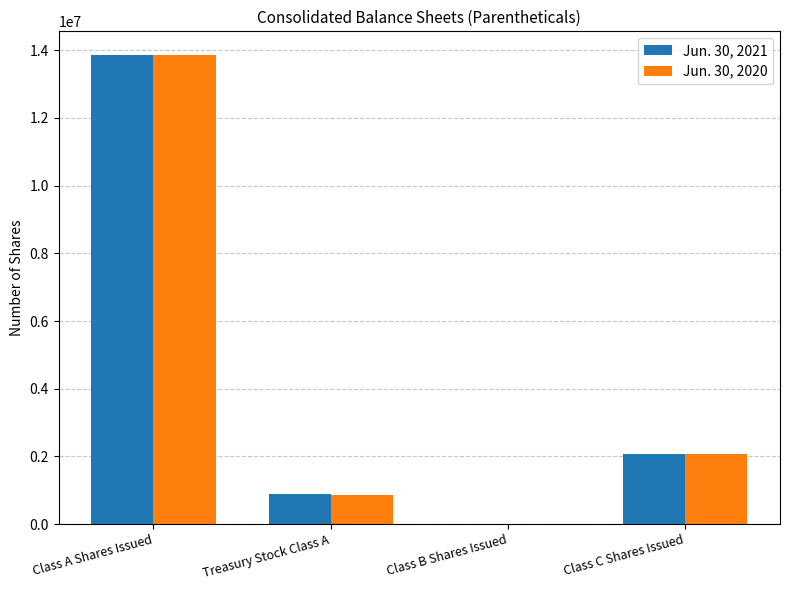

Where does the Jun. 30, 2020 series first go above 2068635?

Class A Shares Issued